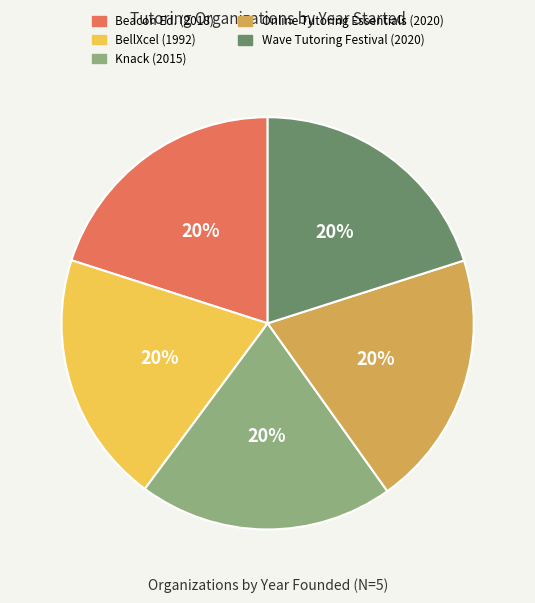

To the nearest percent, what is the average slice percentage?

20%